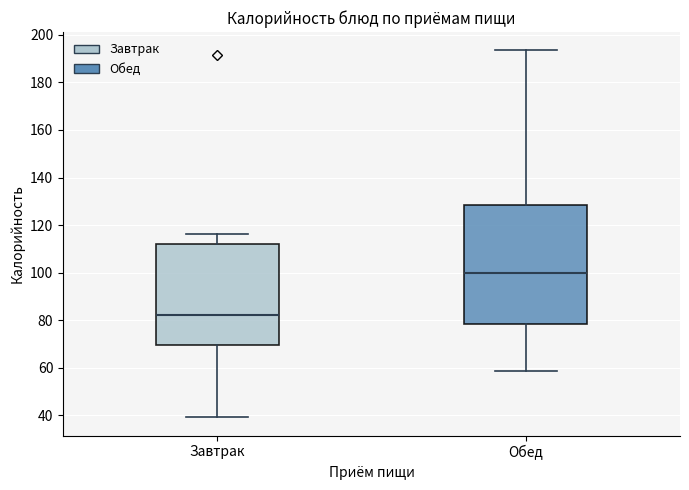

Where is the upper edge of the box for Обед on the y-axis? The values are not printed on the chart, so give them approximately, as read against the axis.

128